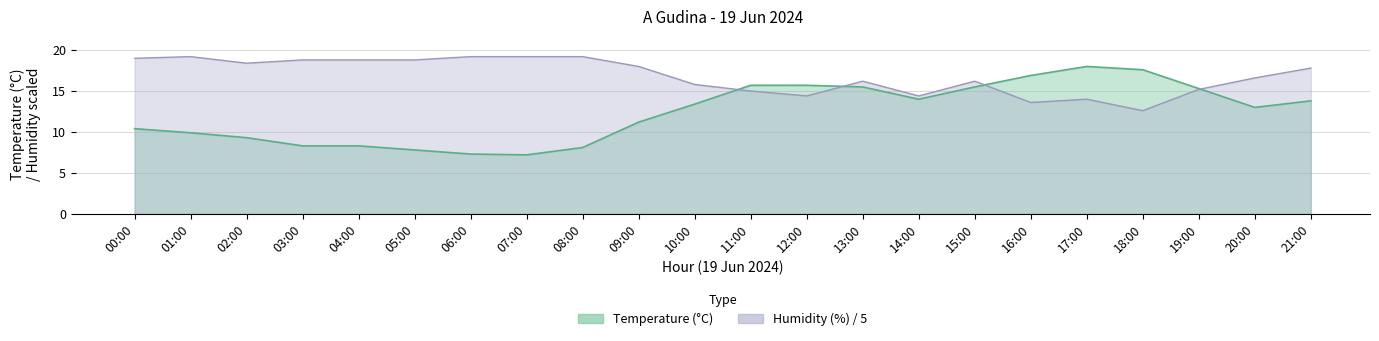

List the series in order of their peak value, highest first.

Humidity (%), Temperature (C)